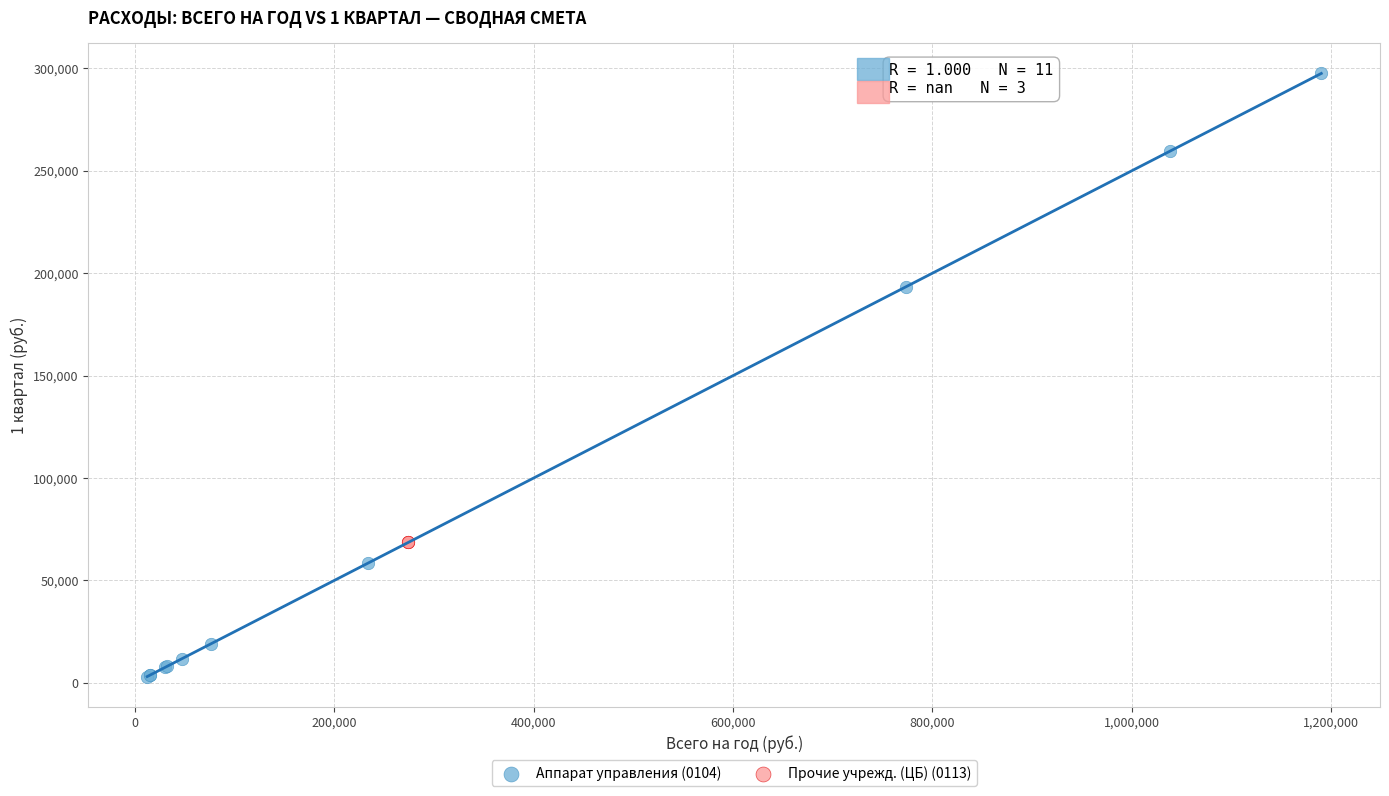

Which series contains the highest Y value?

Аппарат управления (0104)